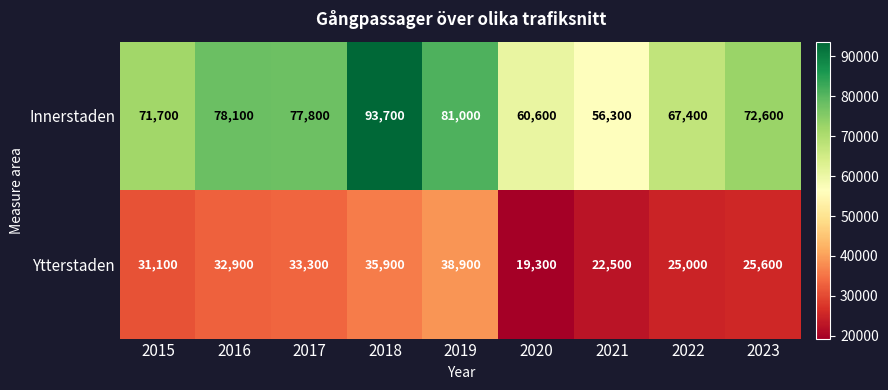

Read the Ytterstaden value at 2018.

35900